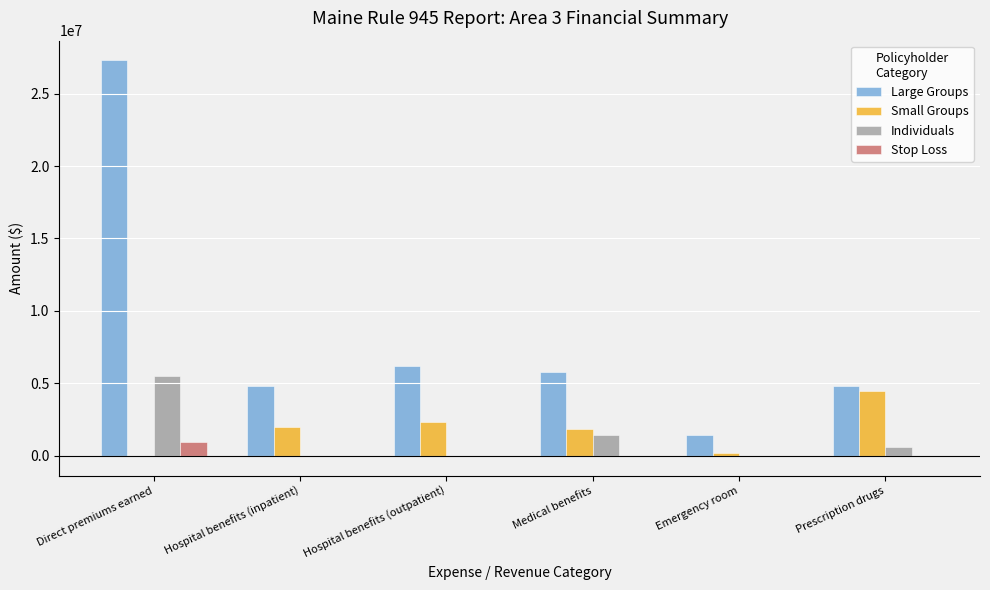

Which series changed the most between Direct premiums earned and Hospital benefits (inpatient)?

Large Groups